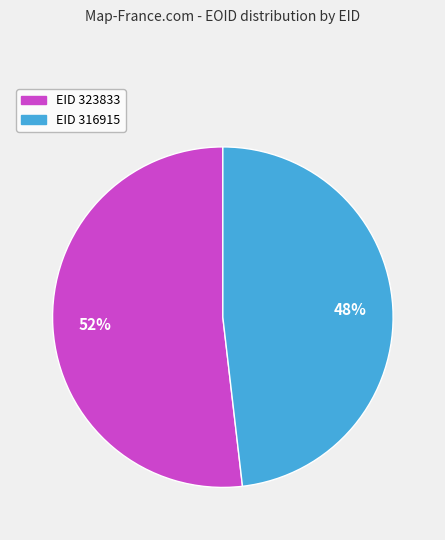

How many segments does this pie chart have?

2